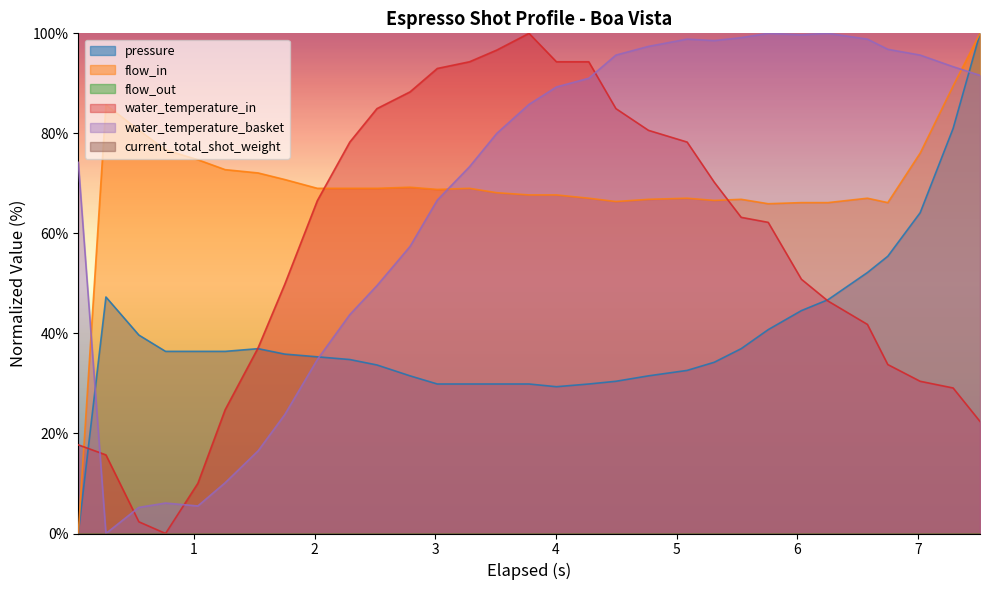

True or false: pressure and water_temperature_basket cross at least once.

True